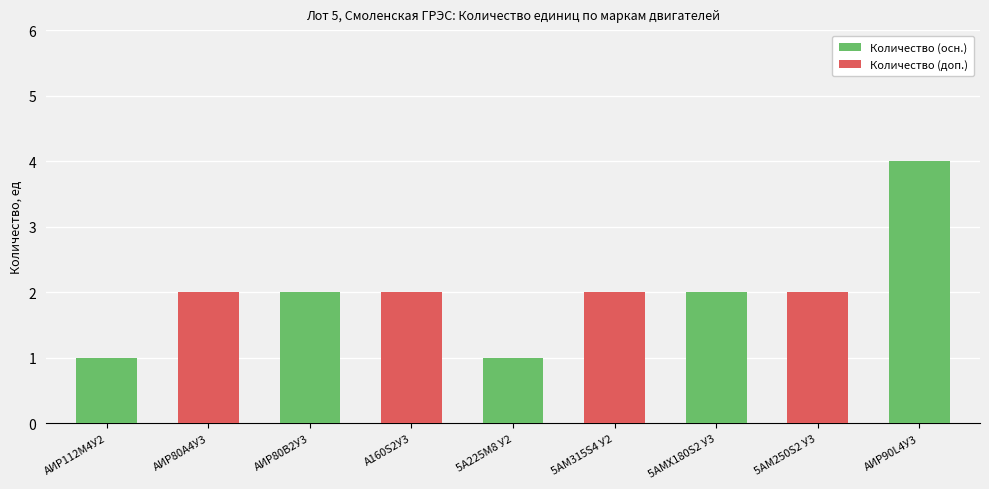

At which category does the chart reach its minimum across all series?

АИР112М4У2